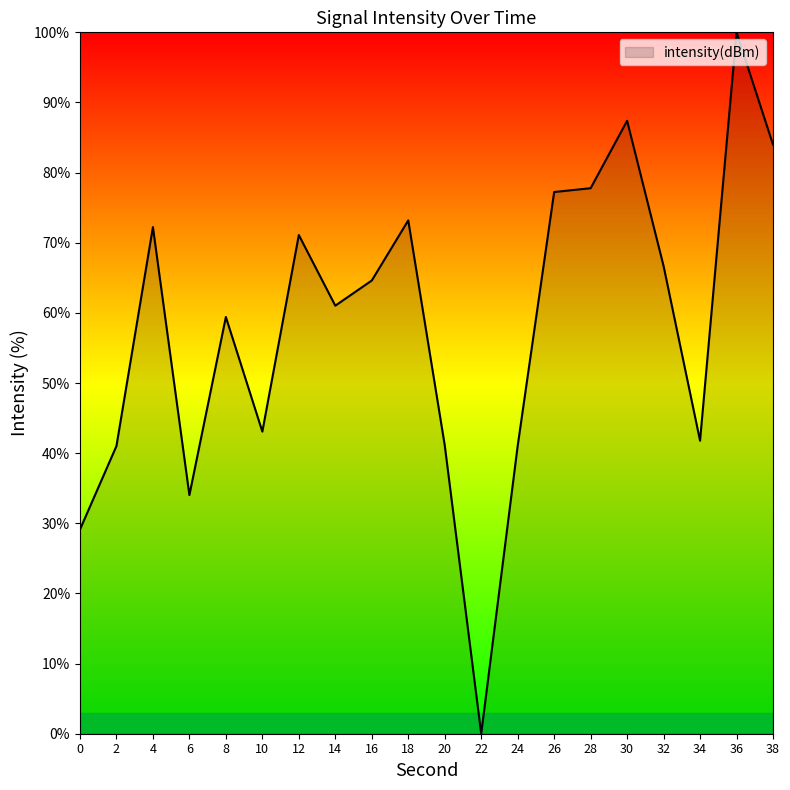

The value at 10 is 73.2. True or false?

False